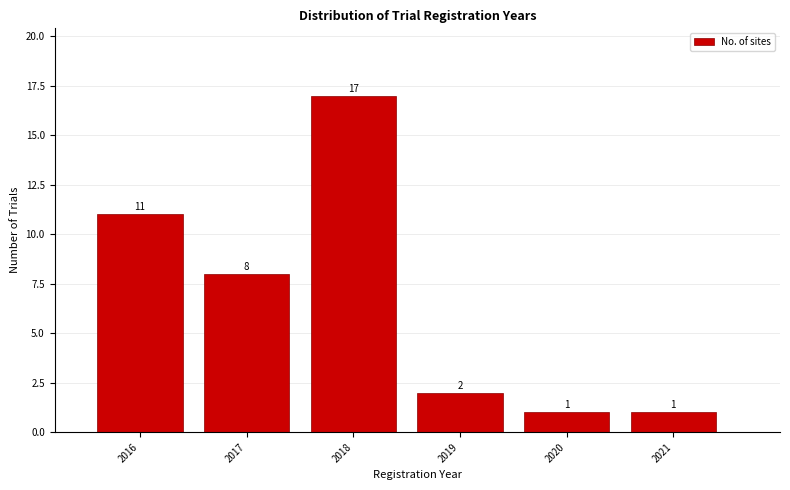

Reading right to left, list all the values displayed in this chart.

2021=1	2020=1	2019=2	2018=17	2017=8	2016=11